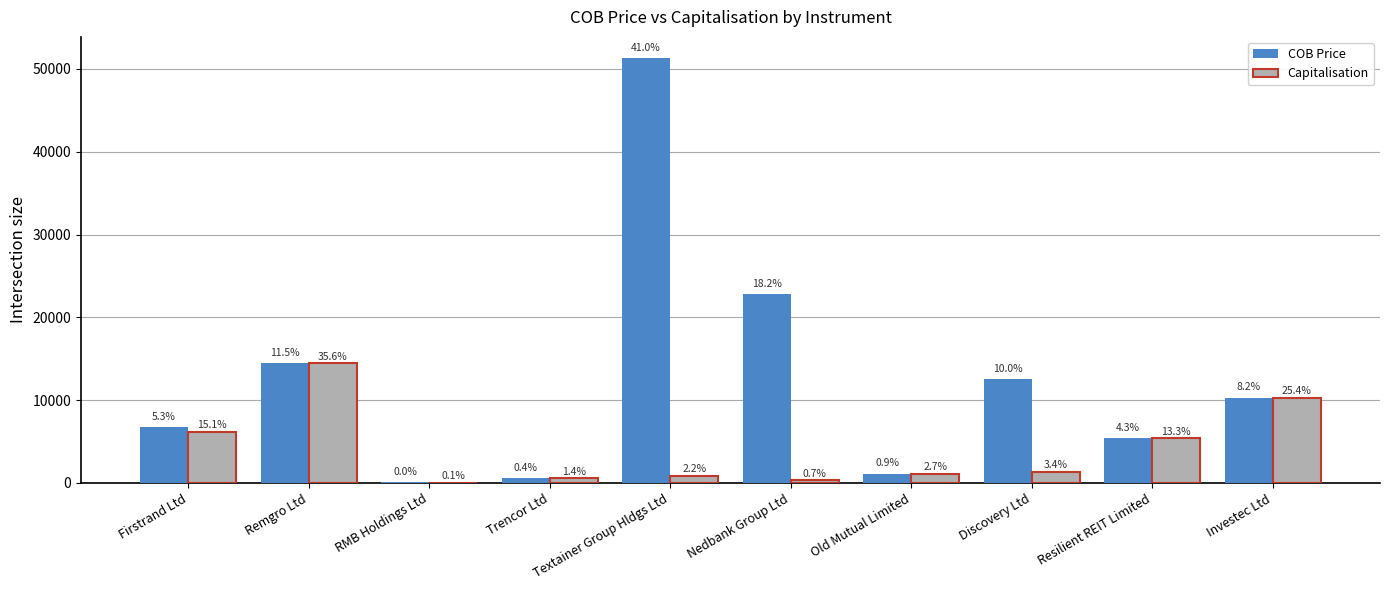

Is it true that Capitalisation equals 181.6 at Nedbank Group Ltd?

False